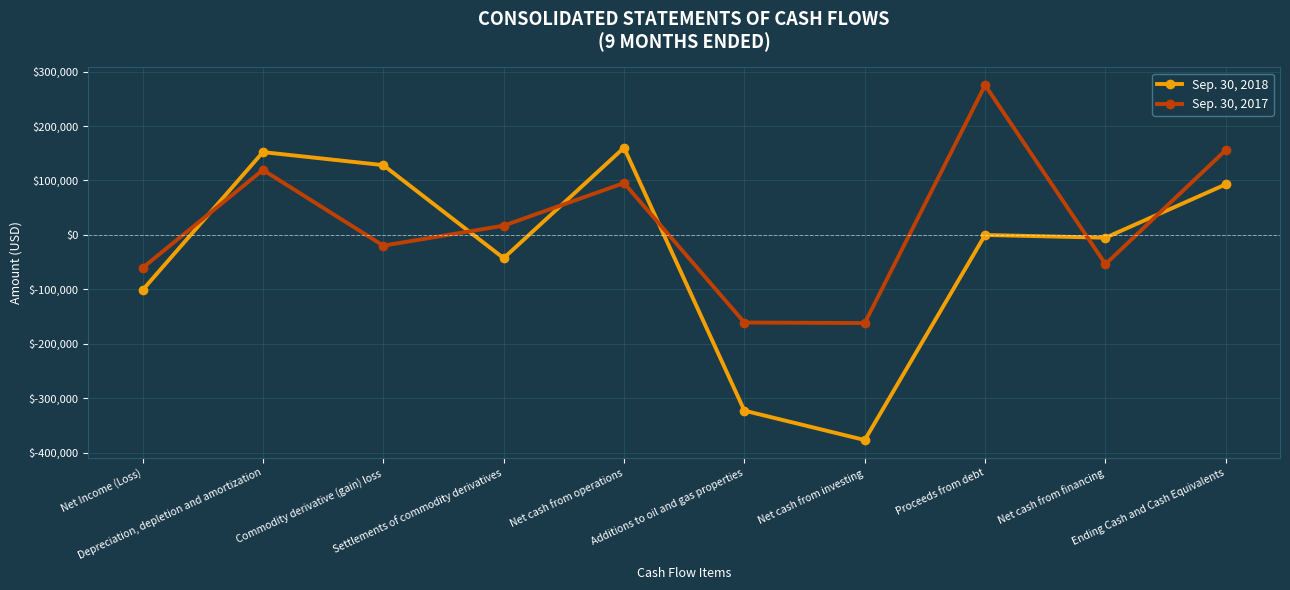

How many distinct data groups are displayed?

2